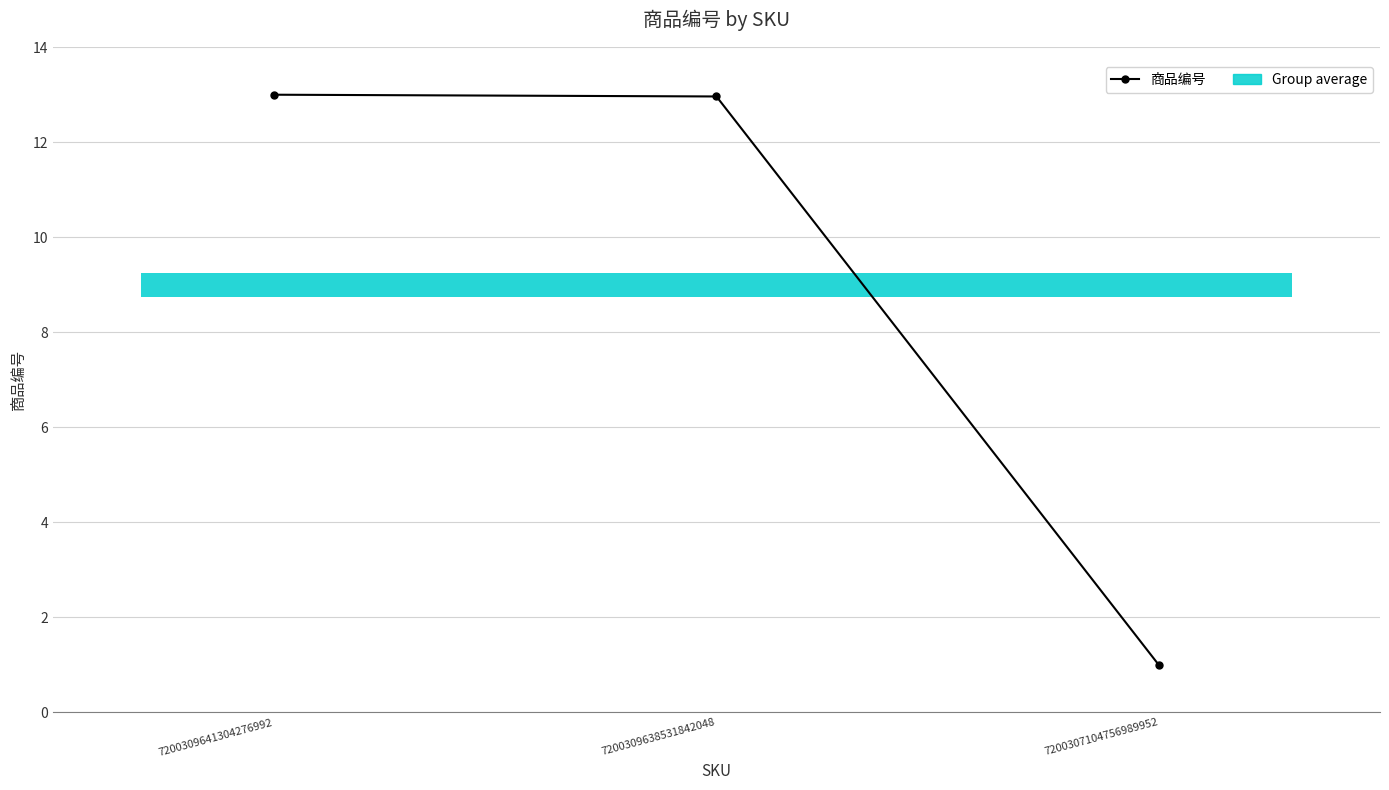

True or false: the data shows 13.0 at 7200309638531842048.

True